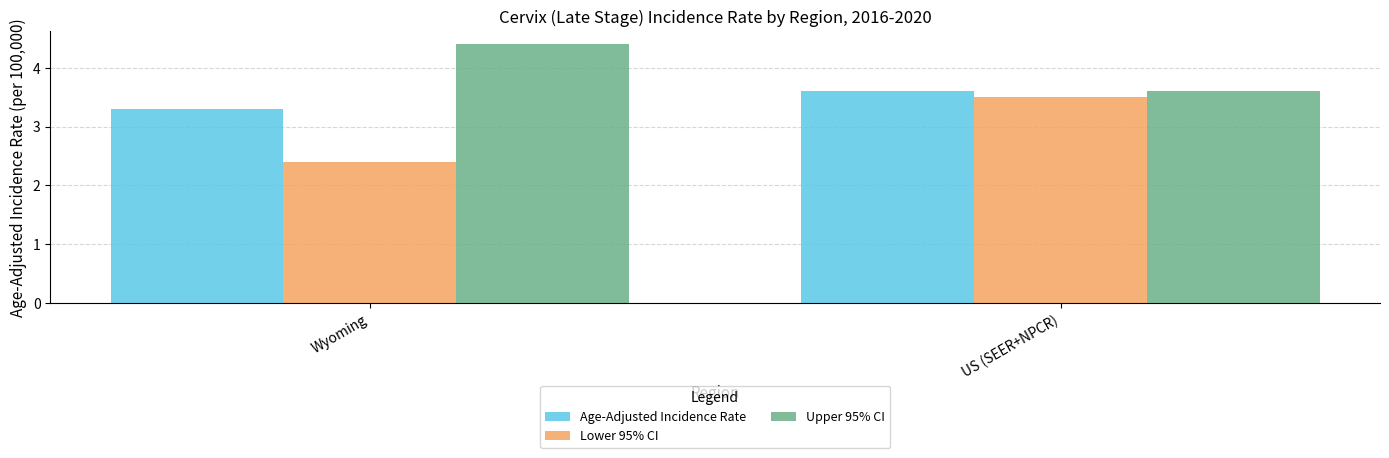

Are the bars grouped side by side (vs. stacked)?

Yes